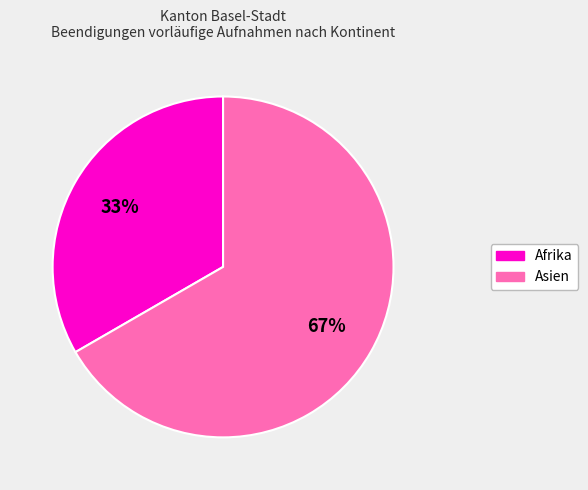

To the nearest percent, what is the average slice percentage?

50%